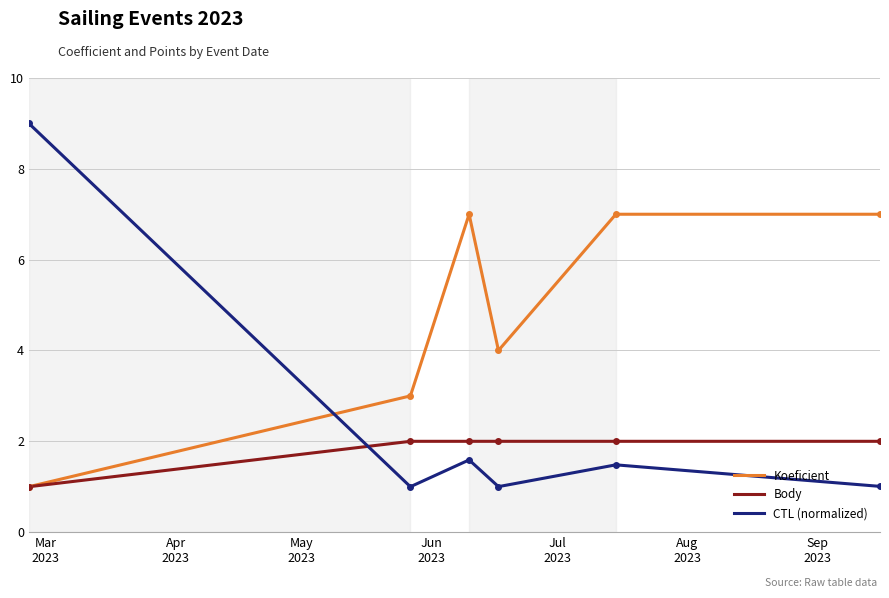

What are all the series names shown in the legend?

Koeficient, Body, CTL (normalized)